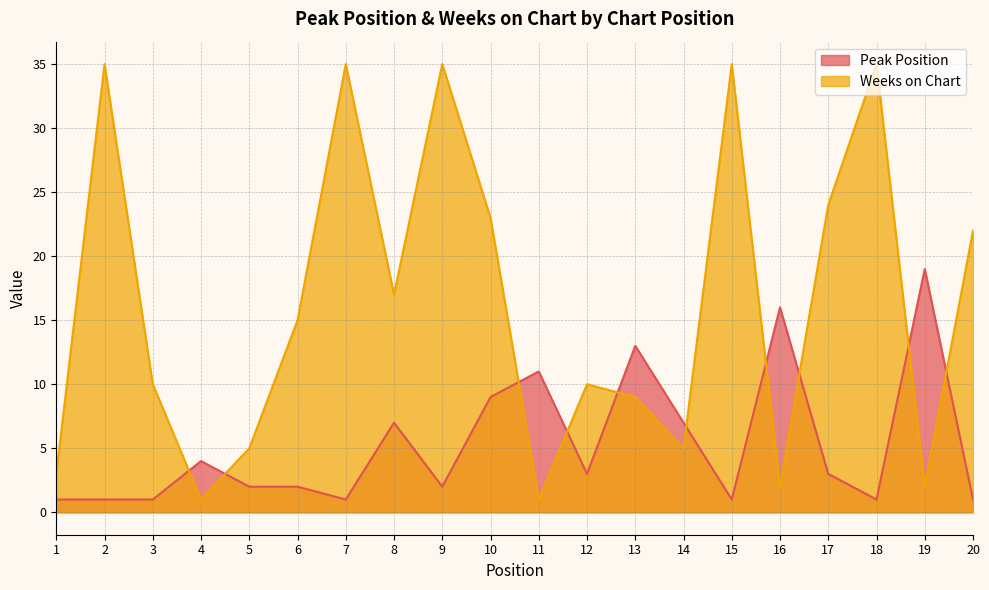

How many categories are shown in the chart?

20